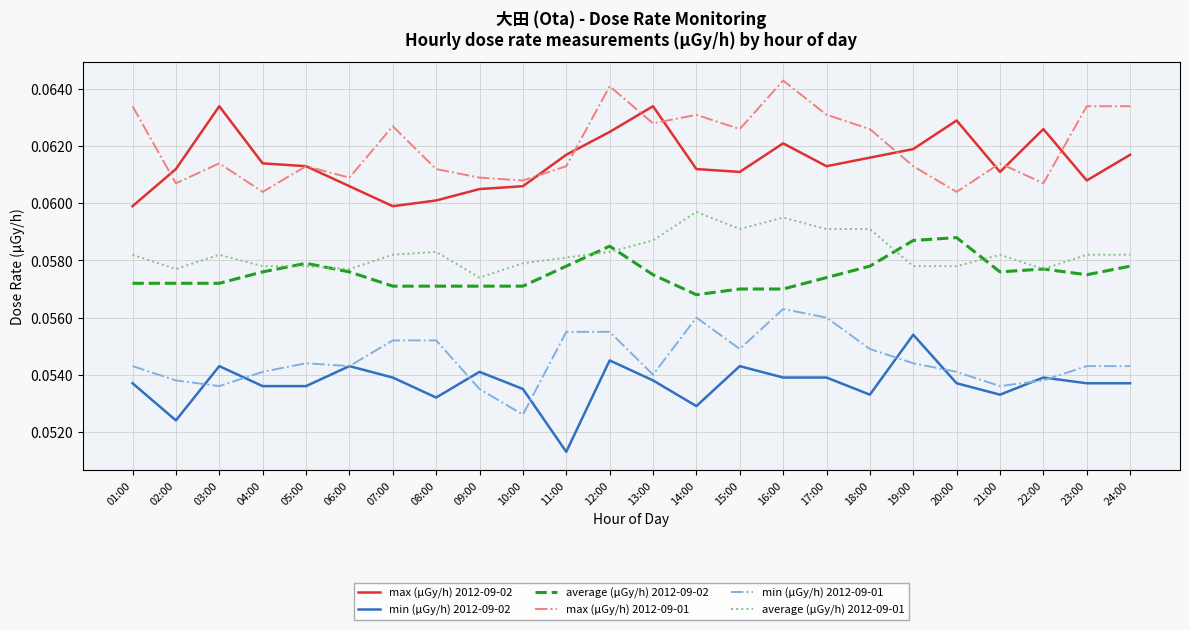

True or false: average (μGy/h) 2012-09-02 and max (μGy/h) 2012-09-01 cross at least once.

False